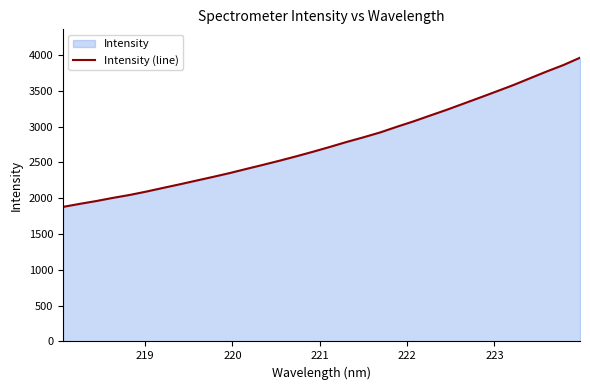

What is the greatest value displayed?

3960.9